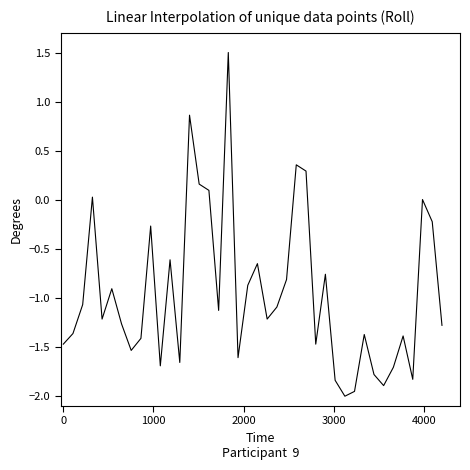

What is the greatest value displayed?

1.5